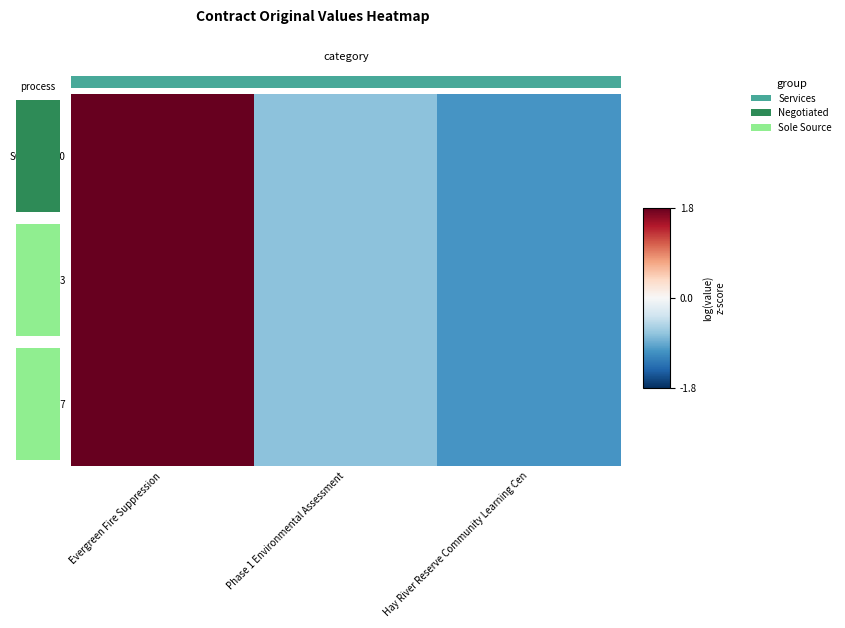

At which label is SC40106510 closest to 0?

Phase 1 Environmental Assessment